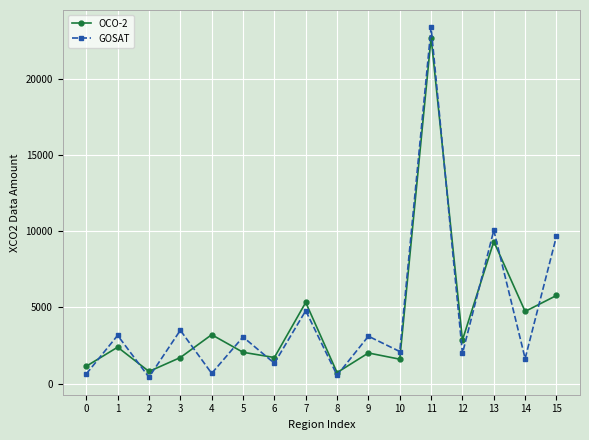

At 13, list the series in order from largest to smallest.

GOSAT, OCO-2